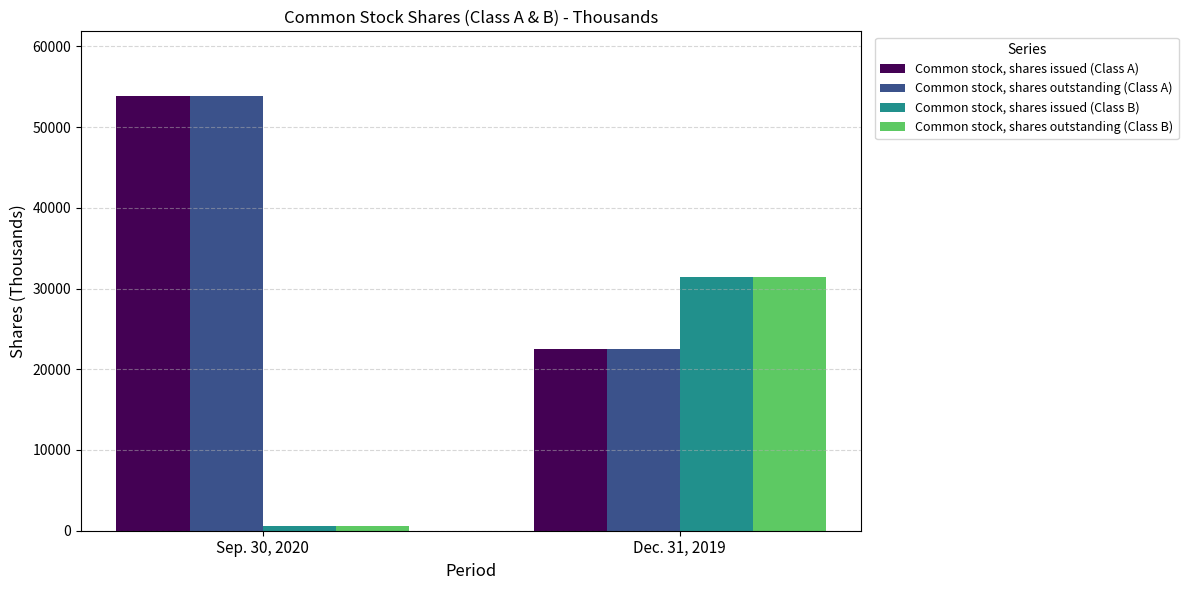

The Common stock, shares issued (Class B) series shows 31394 at Dec. 31, 2019. True or false?

True